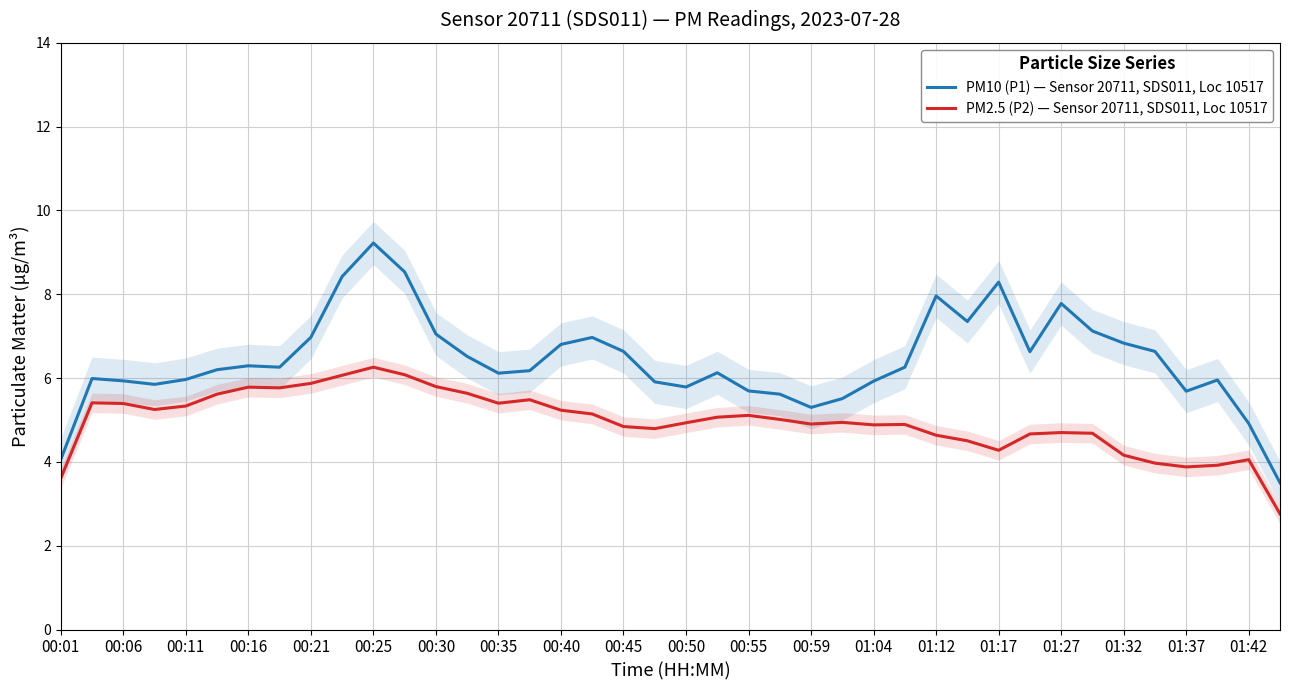

Is it true that PM10 (P1) — Sensor 20711, SDS011, Loc 10517 equals 9.2 at 00:25?

True